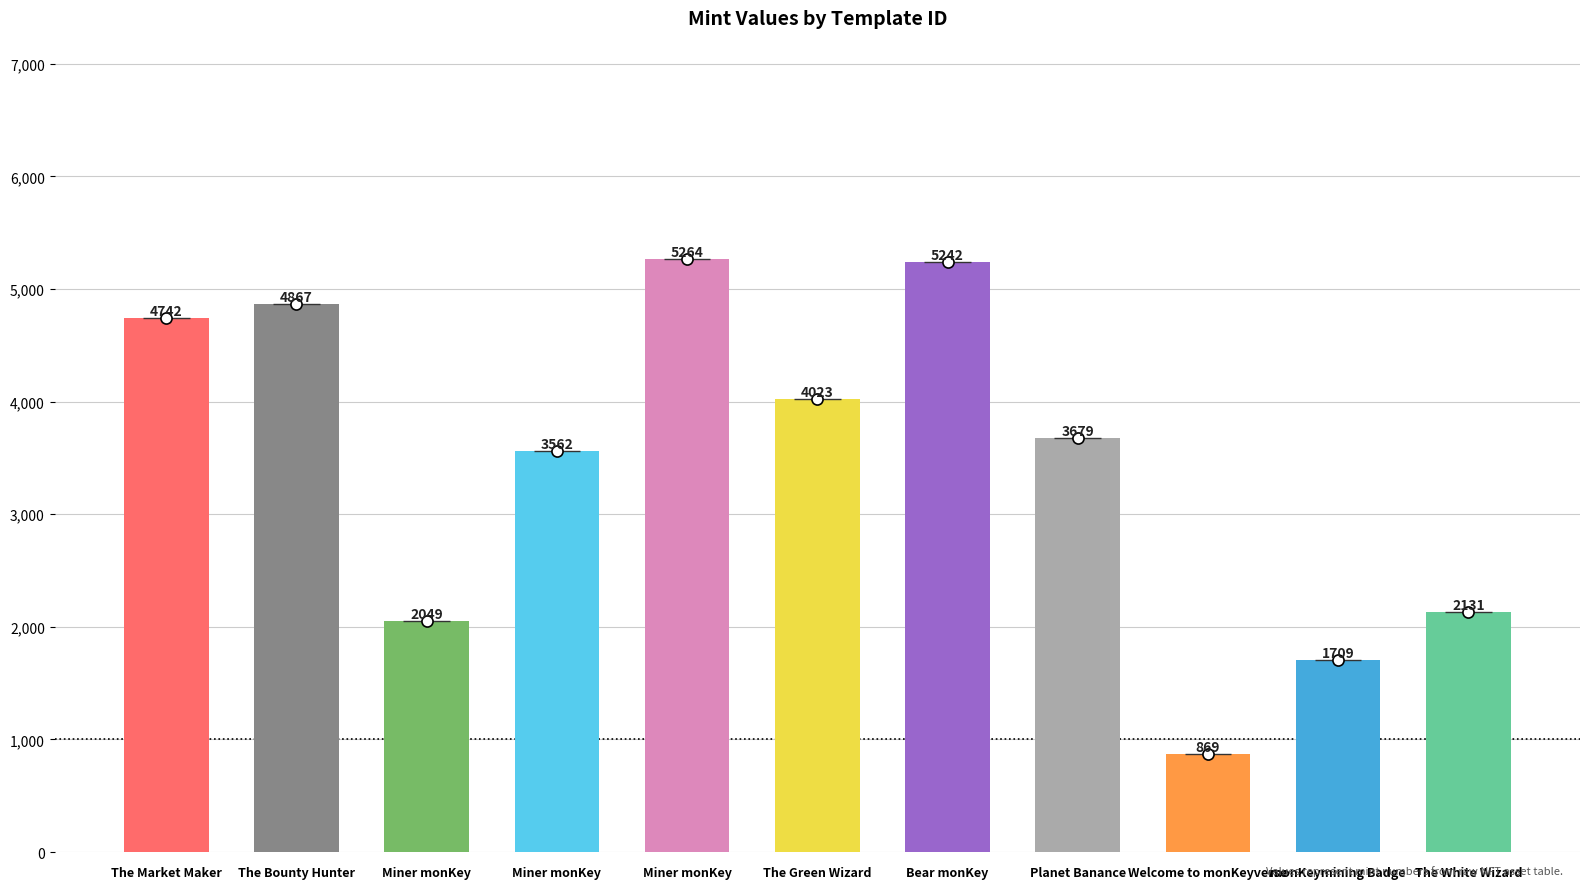

At which label does the data first exceed 3679?

The Market Maker